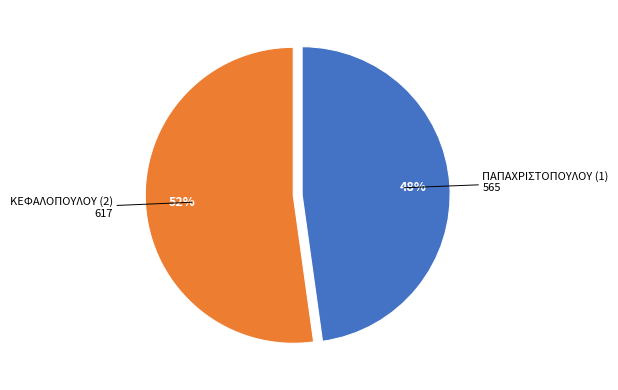

What is the majority slice?

ΚΕΦΑΛΟΠΟΥΛΟΥ (2)